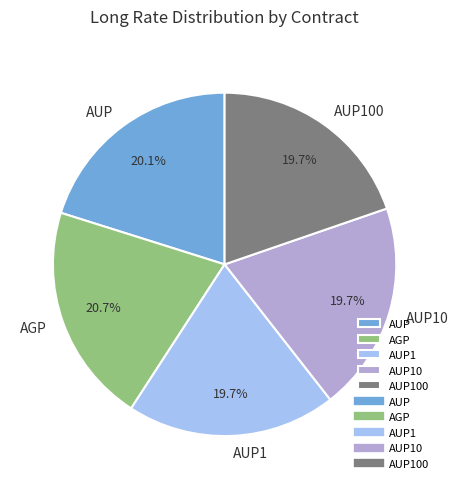

Which slice is the largest?

AGP